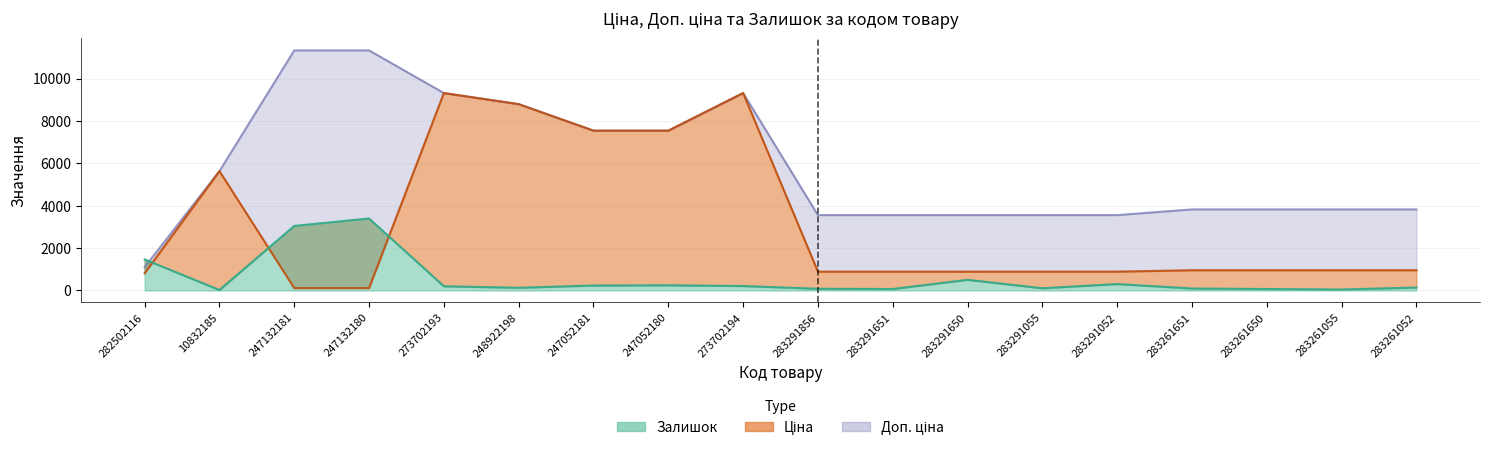

What are all the series names shown in the legend?

Ціна, Доп. ціна, Залишок